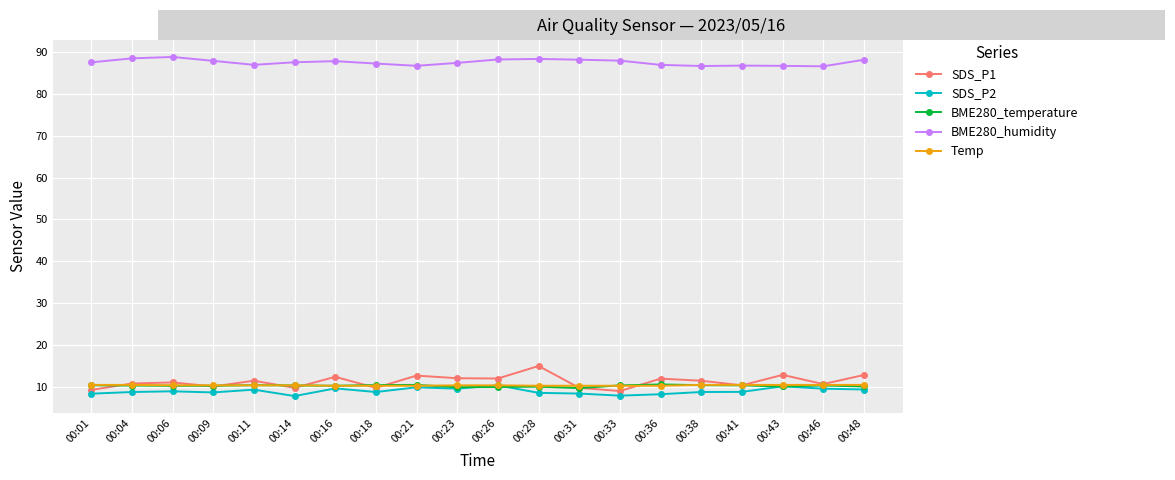

What is the minimum value for SDS_P1?

8.9